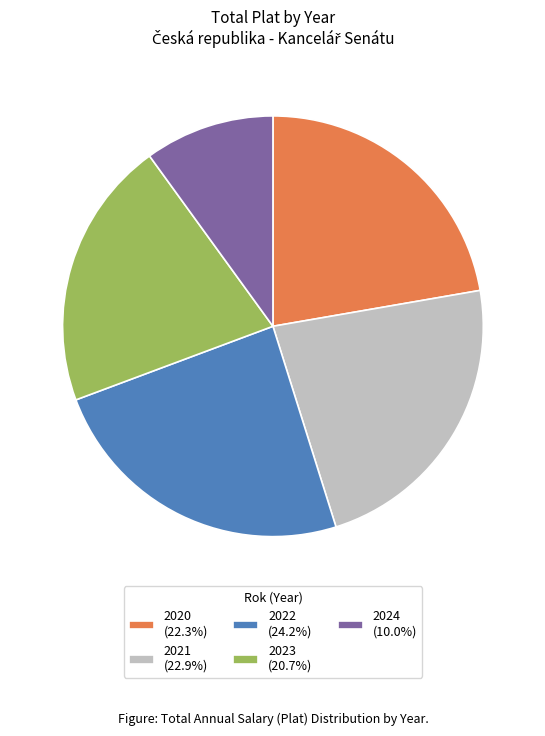

Does 2020 (22.3%) account for over 50% of the chart?

No